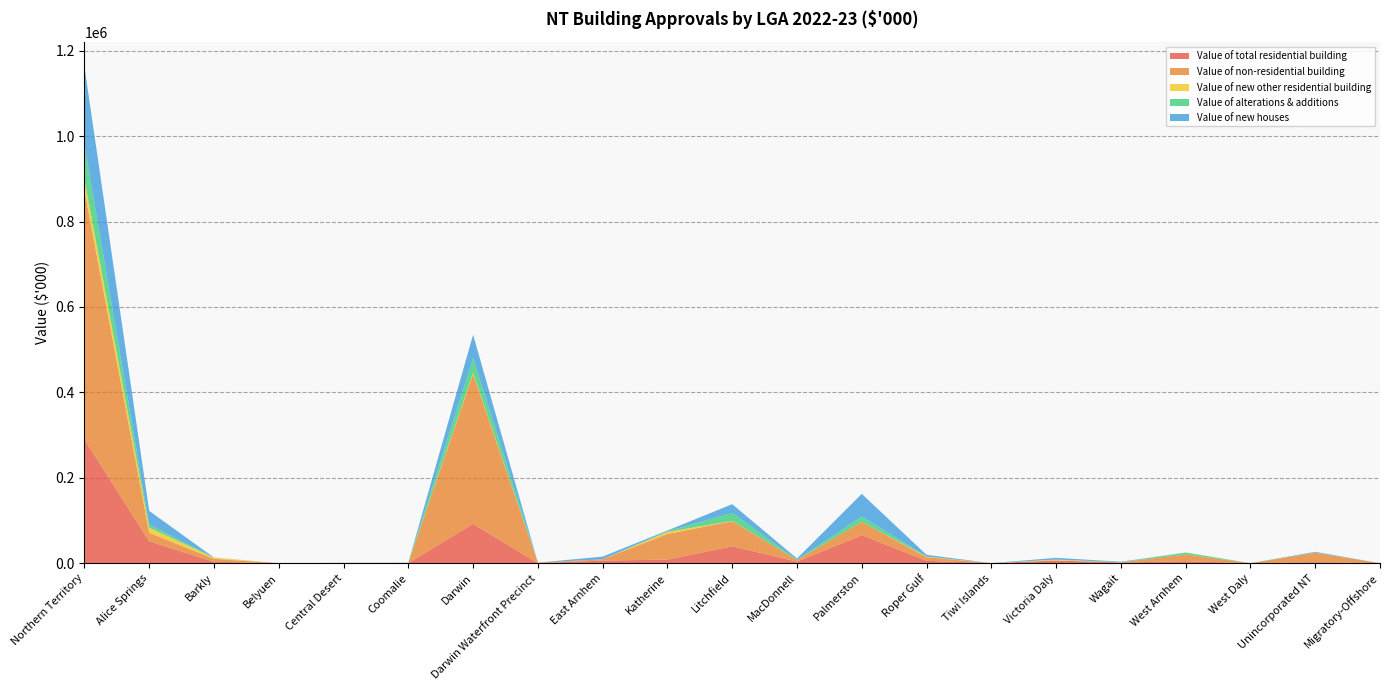

Reading left to right, extract all data points from this chart.

Value of total residential building: 289795.8	51276.2	3081.6	0.0	358.8	439.7	91981.4	11.9	6150.7	8223.8	39642.7	3469.5	65511.4	5455.9	0.0	6140.3	1382.1	4404.9	0.0	2265.1	0.0
Value of non-residential building: 583406.8	19860.6	6887.3	0.0	0.0	136.9	351038.3	1190.0	2998.7	59960.9	58779.8	3983.3	31229.0	8545.0	0.0	130.4	618.0	16079.4	0.0	21969.4	0.0
Value of new other residential building: 26288.2	12102.7	2750.0	0.0	0.0	0.0	2800.0	0.0	0.0	4800.0	665.0	0.0	0.0	1282.9	0.0	1887.7	0.0	0.0	0.0	0.0	0.0
Value of alterations & additions: 81170.4	7218.2	158.6	0.0	358.8	439.7	34426.9	11.9	0.0	1572.8	18669.2	211.1	12503.6	196.0	0.0	166.1	285.6	4404.9	0.0	547.0	0.0
Value of new houses: 182337.2	31955.3	173.0	0.0	0.0	0.0	54754.5	0.0	6150.7	1851.0	20308.5	3258.4	53007.8	3977.0	0.0	4086.5	1096.5	0.0	0.0	1718.1	0.0